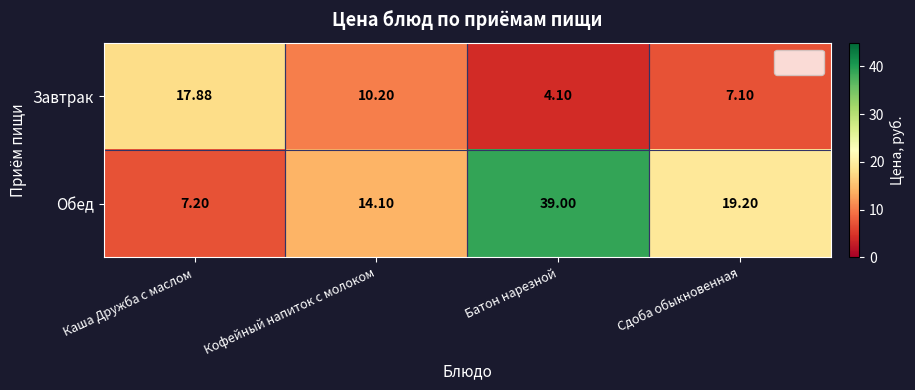

What is the maximum value shown in the chart?

39.0